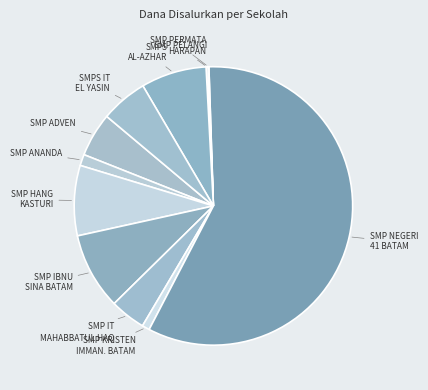

Which slice is the largest?

SMP NEGERI 41 BATAM